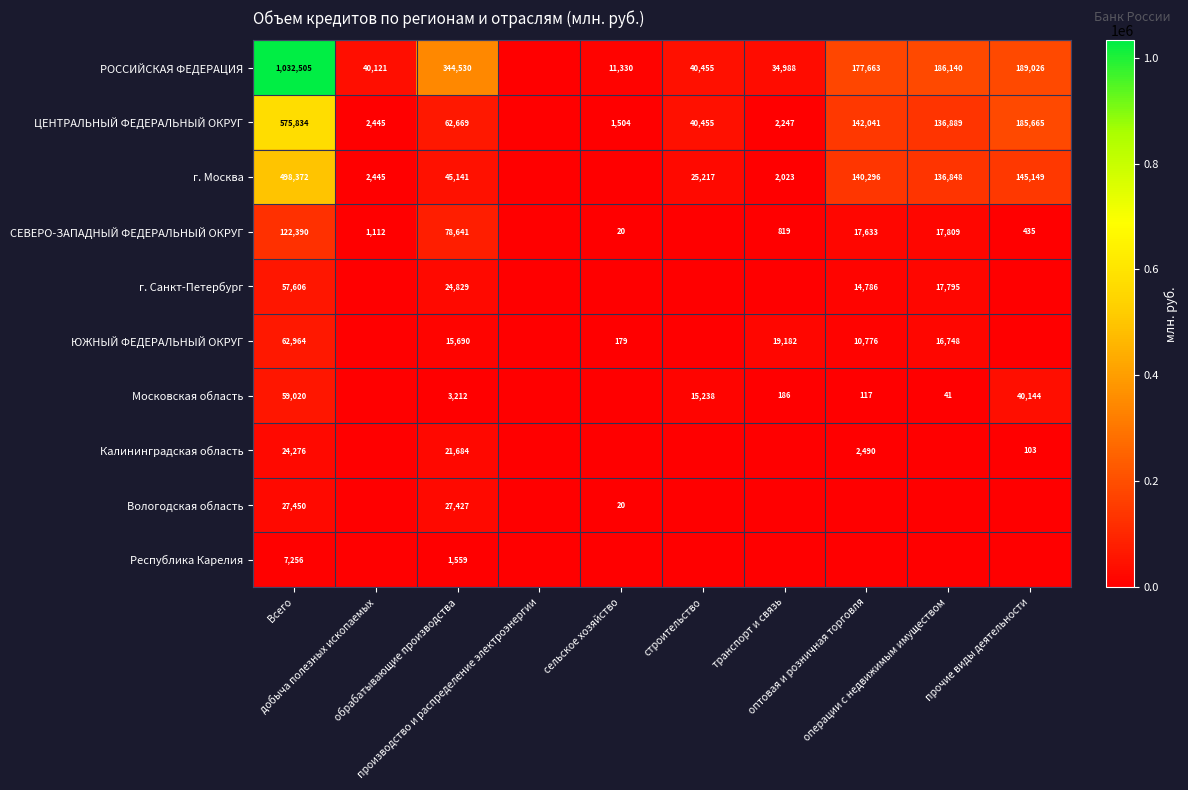

At how many categories does at least one series exceed 311983?

2